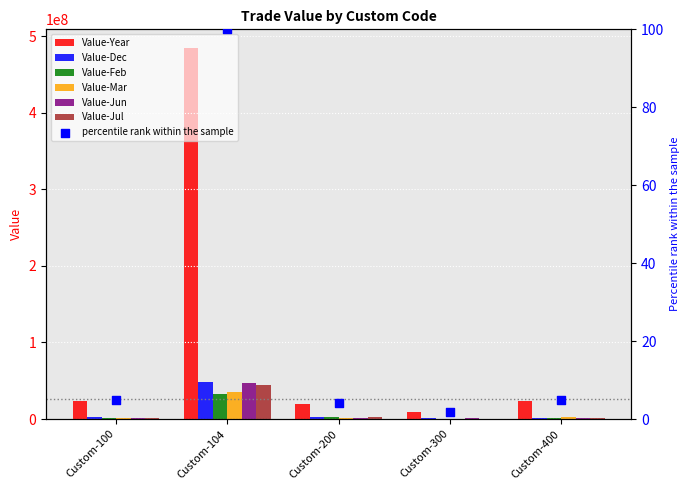

Which series contains the highest Y value?

Value-Year